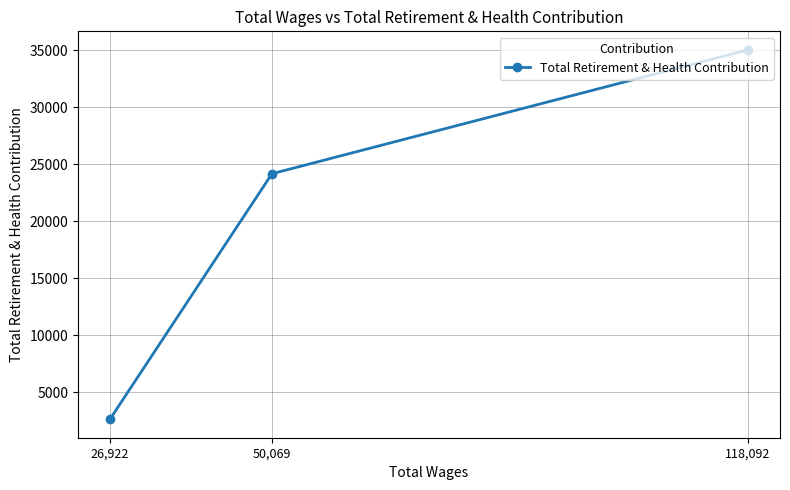

Reading left to right, what are all the values shown in this chart?

26,922=2614	50,069=24173	118,092=35056